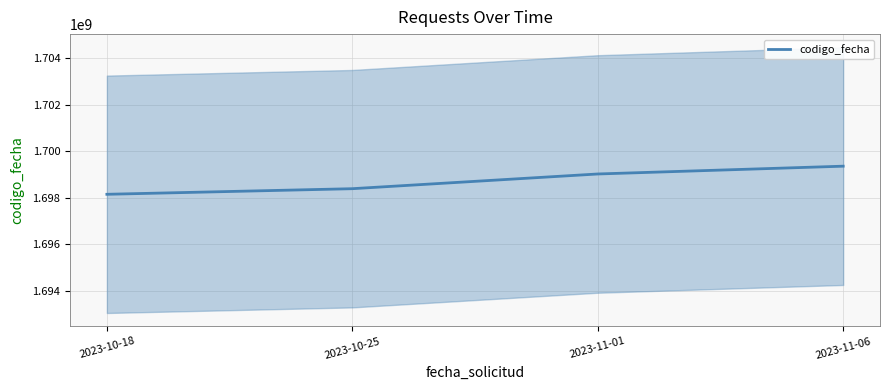

Rank the categories by value from highest to lowest.

2023-11-06, 2023-11-01, 2023-10-25, 2023-10-18